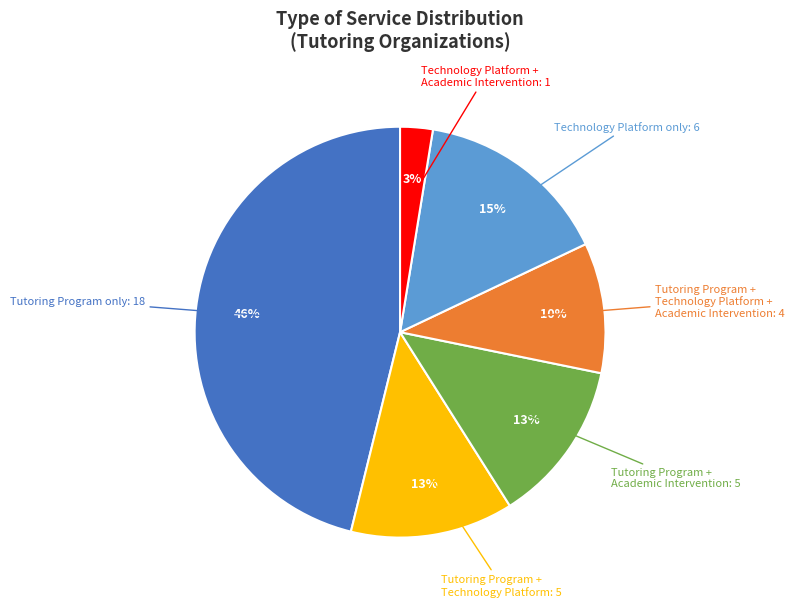

What percentage is the Tutoring Program only slice, to the nearest percent?

46%